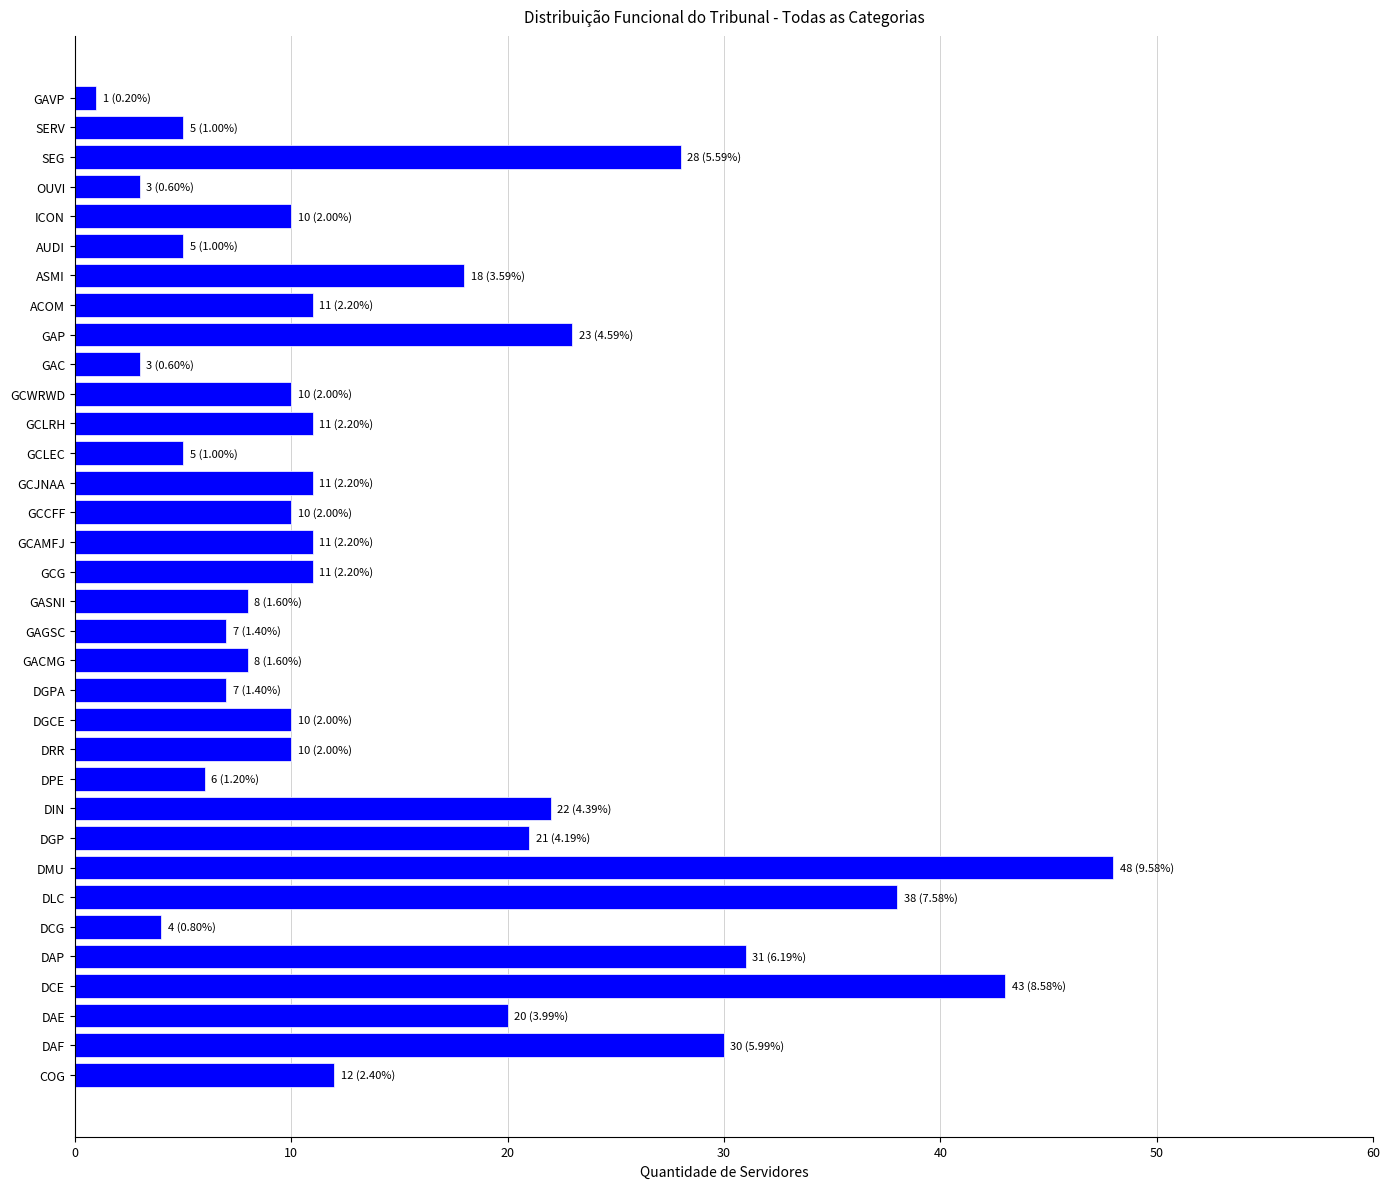

At which category does the chart reach its minimum across all series?

GAVP